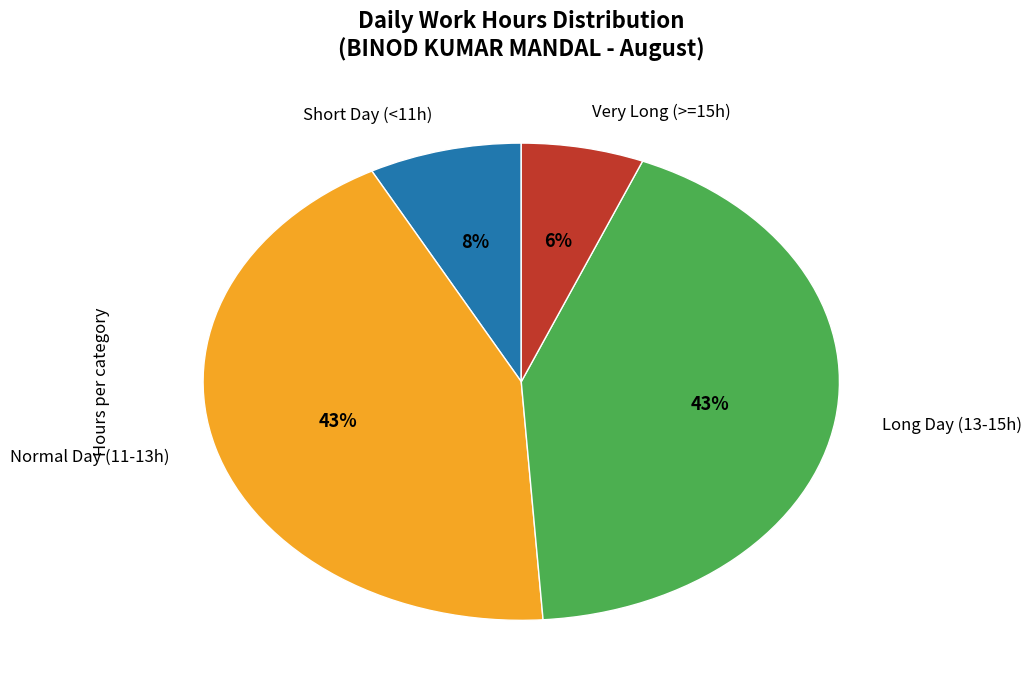

To the nearest percent, what portion does Long Day (13-15h) represent?

43%